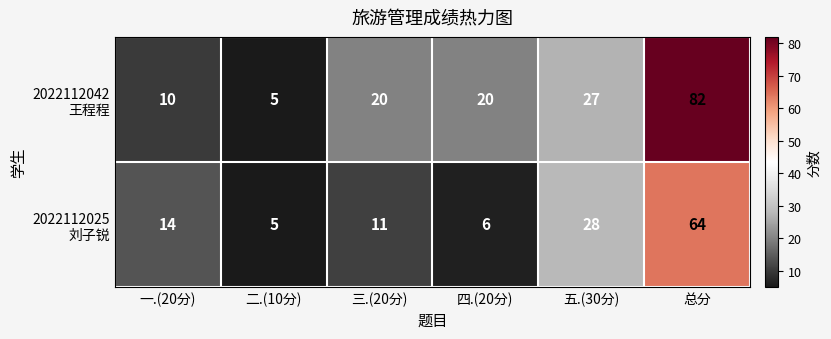

What is the spread (max minus min) of values at 总分?

18